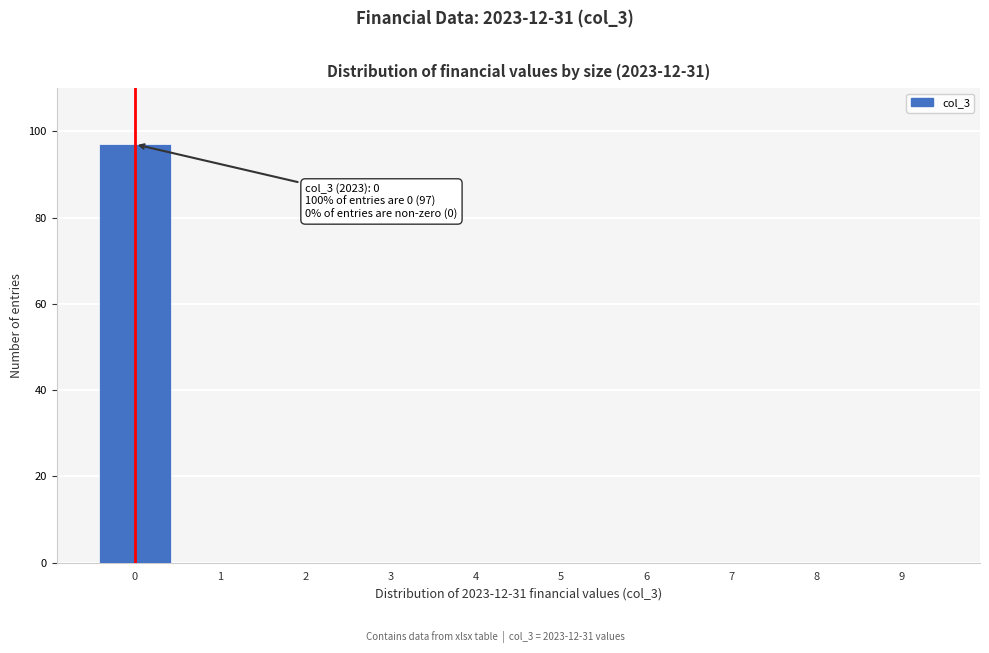

Reading right to left, transcribe all the data shown in this chart.

9=0	8=0	7=0	6=0	5=0	4=0	3=0	2=0	1=0	0=97